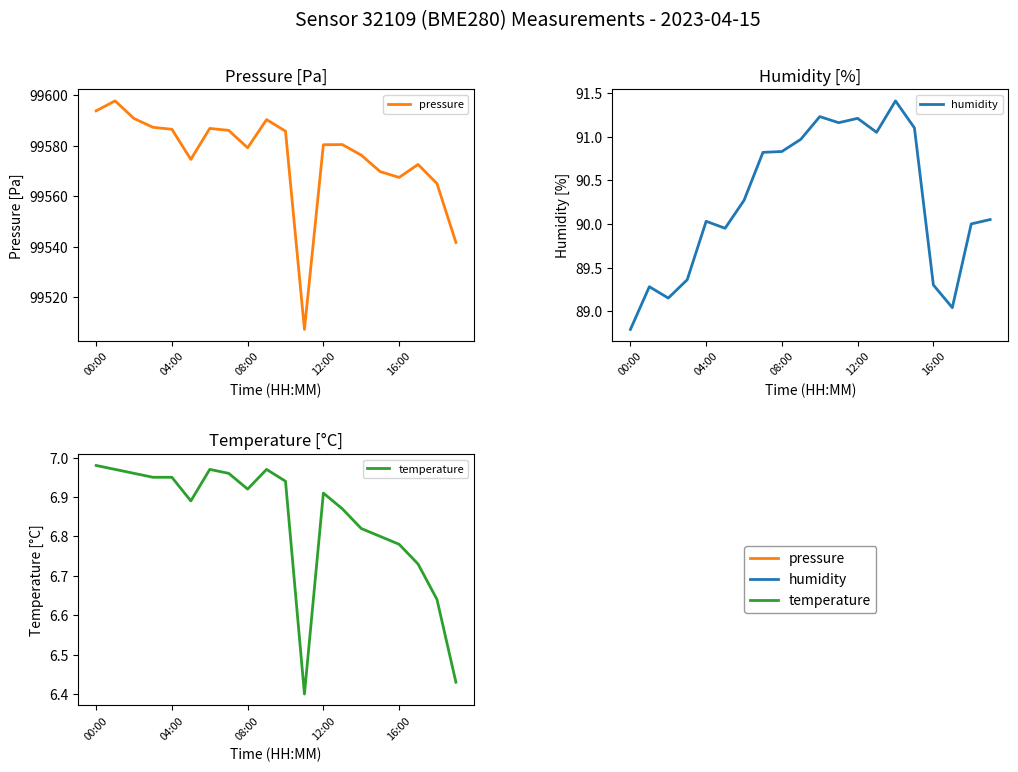

What is the minimum value for pressure?

99507.2